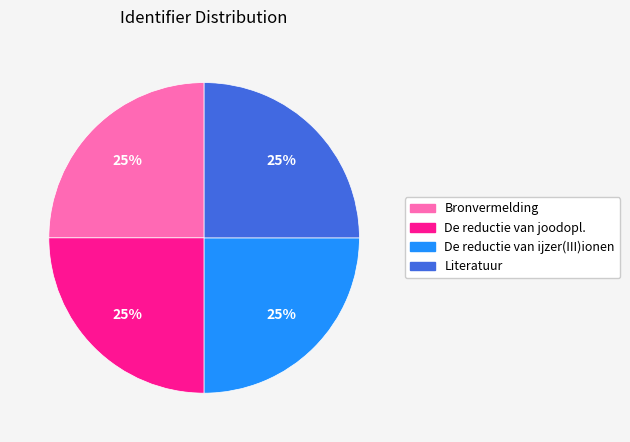

To the nearest percent, what portion does Bronvermelding represent?

25%